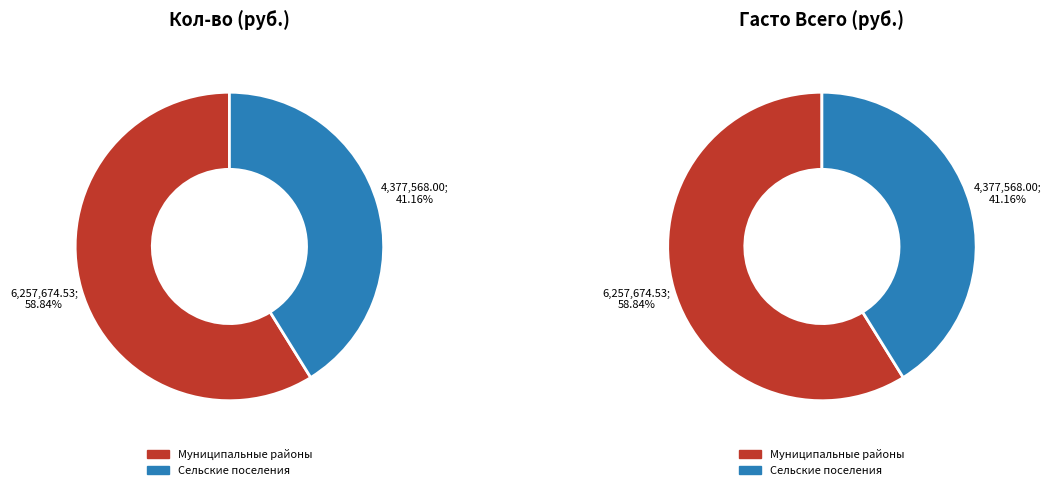

Which category has the smallest portion of the pie?

бюджеты сельских поселений